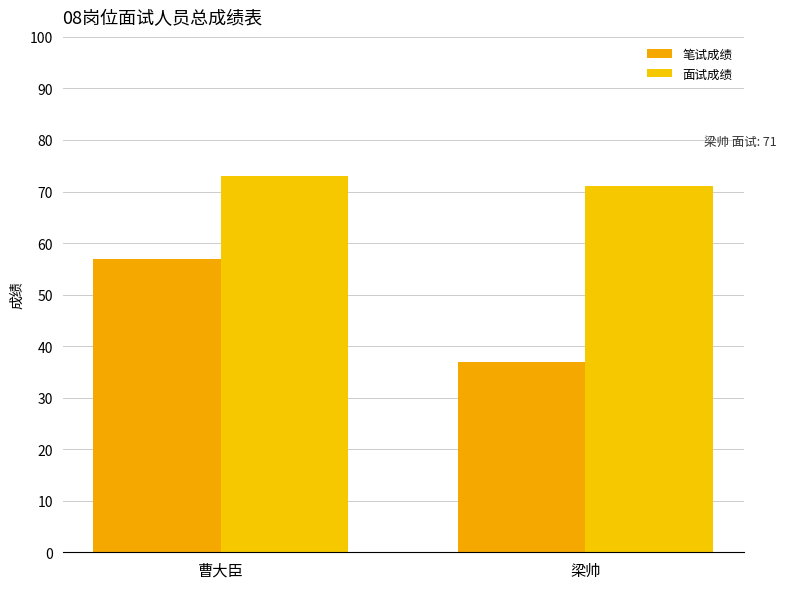

The 笔试成绩 series shows 26 at 梁帅. True or false?

False